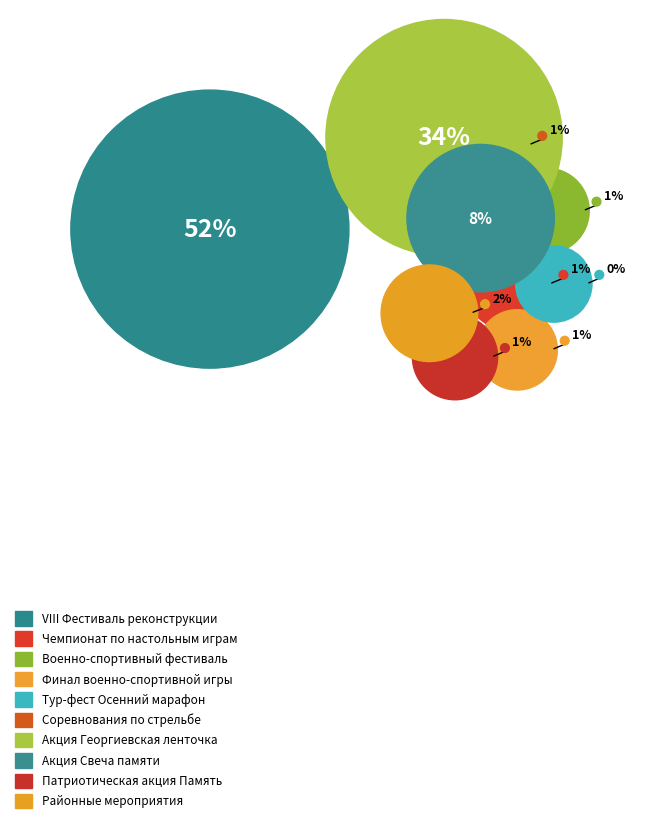

Is there a majority slice in this chart?

Yes